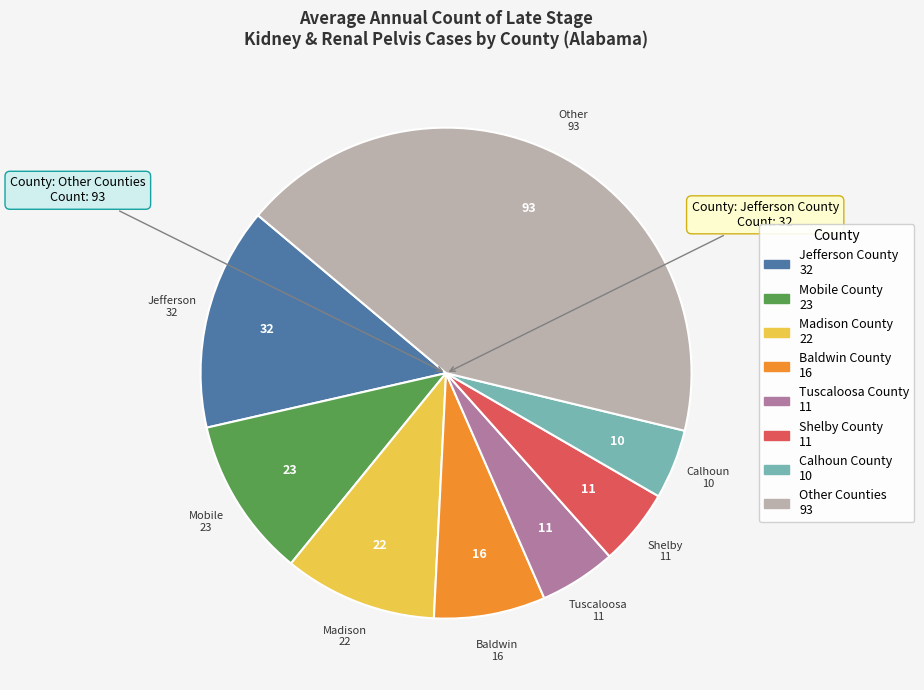

Does any single category account for the majority?

No